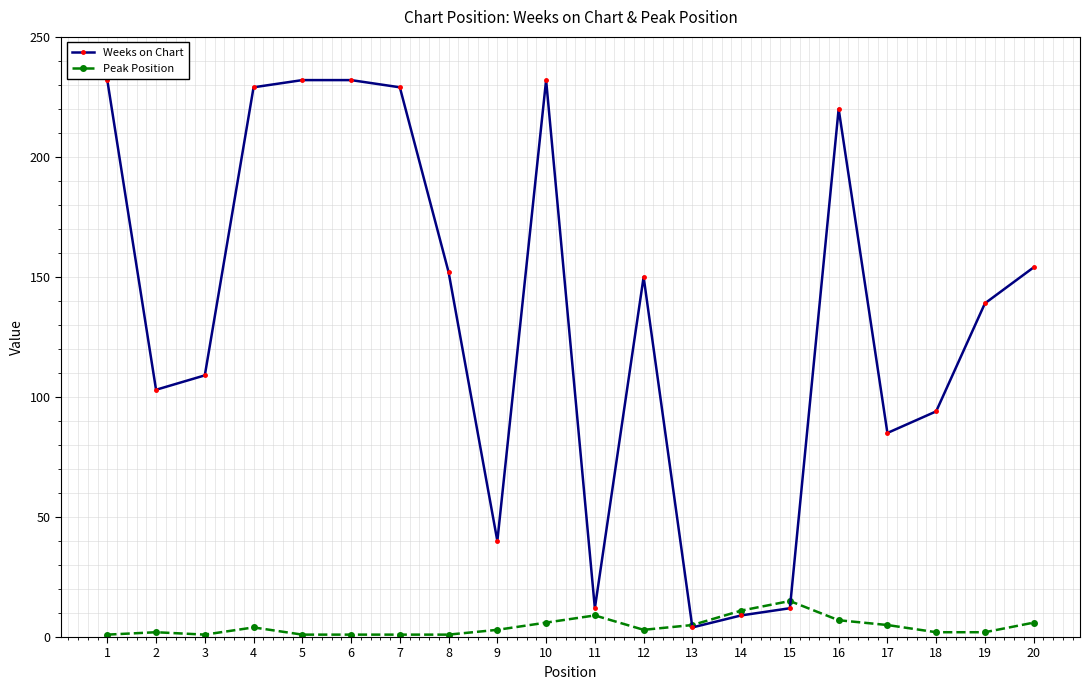

At which category is the sum across all series the highest?

10